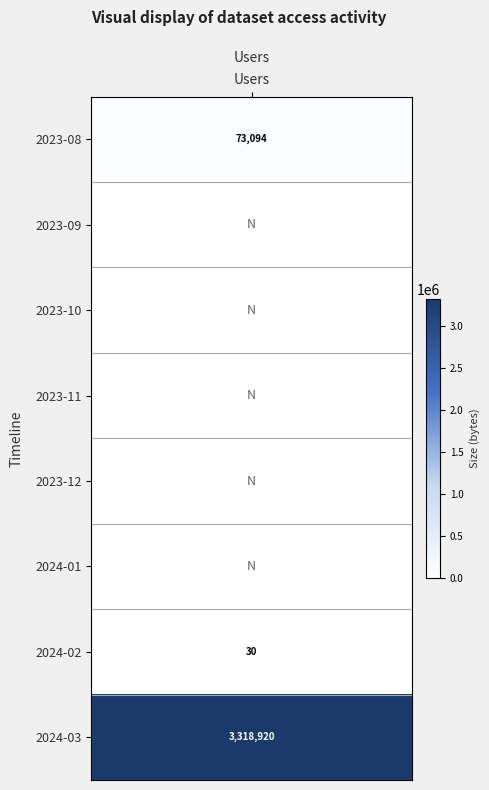

What is the average value of the size series?

424006